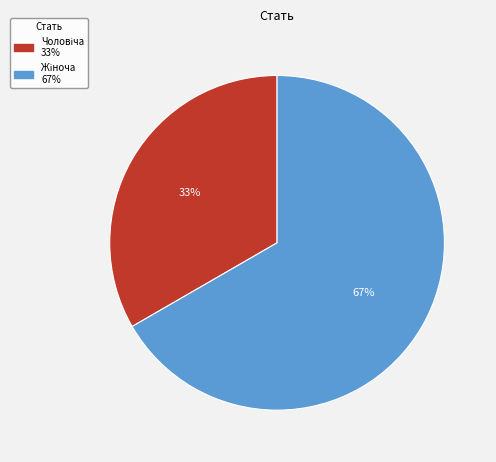

Does any single category account for the majority?

Yes